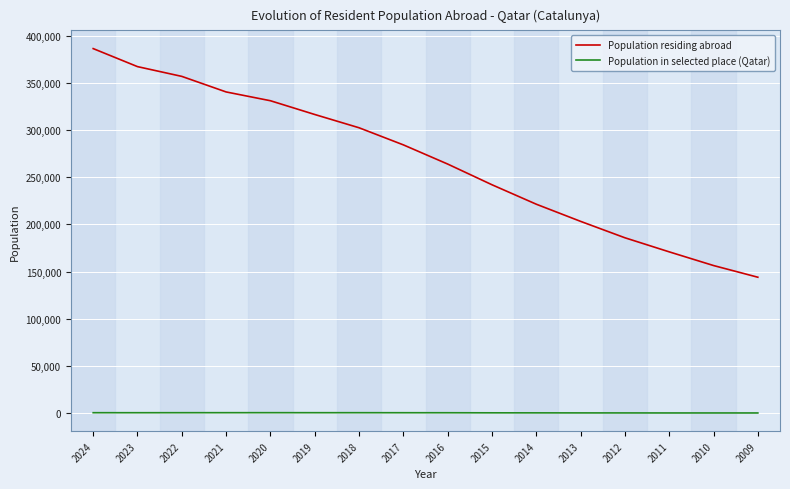

List the series in order of their peak value, highest first.

Population residing abroad, Population in selected place (Qatar)